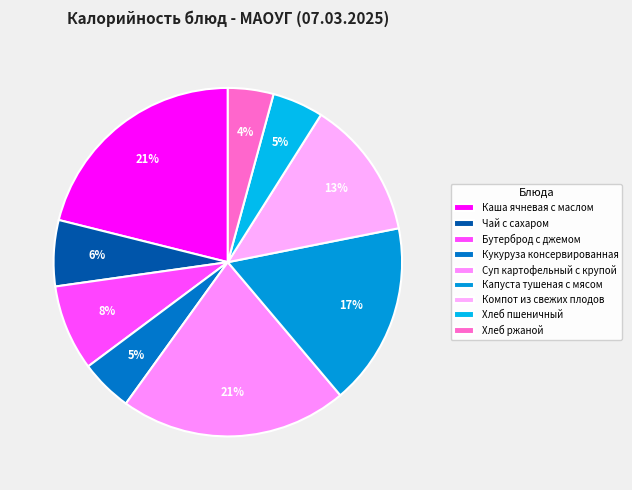

To the nearest percent, what portion does Хлеб ржаной represent?

4%